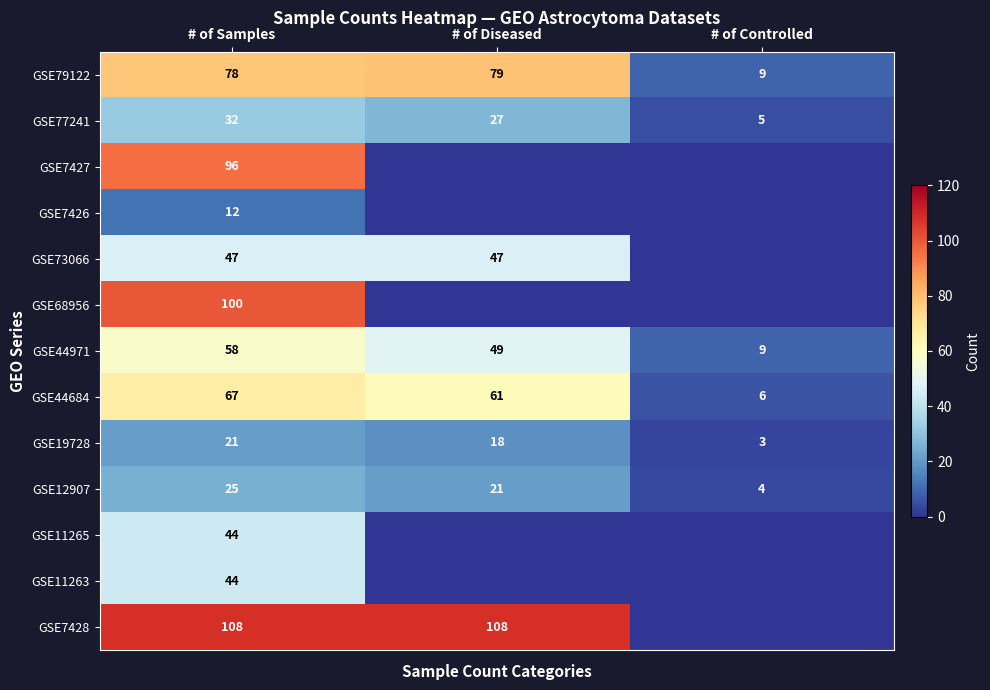

The GSE12907 series shows 4 at # of Controlled. True or false?

True